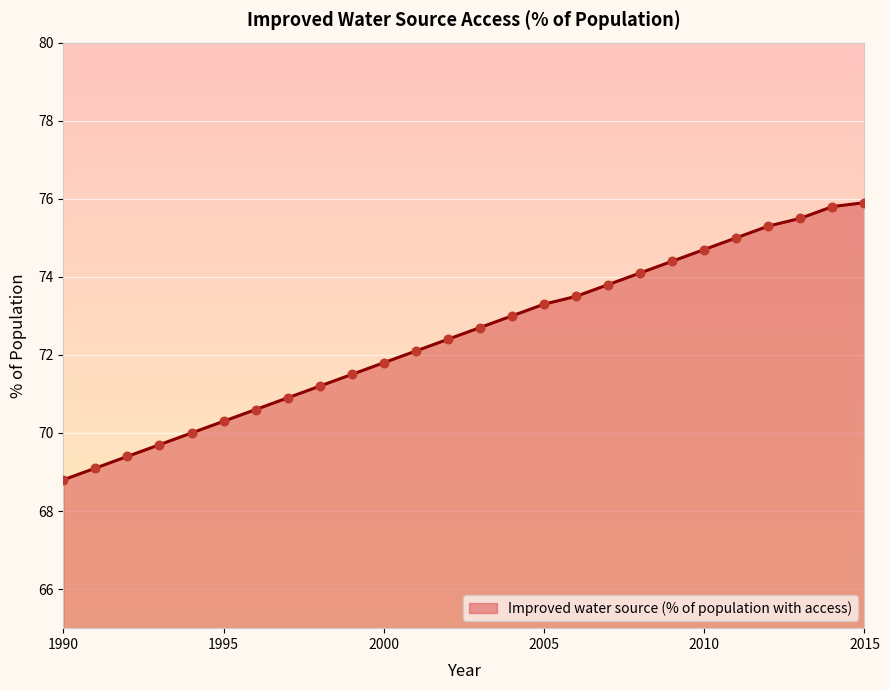

What is the greatest value displayed?

75.9